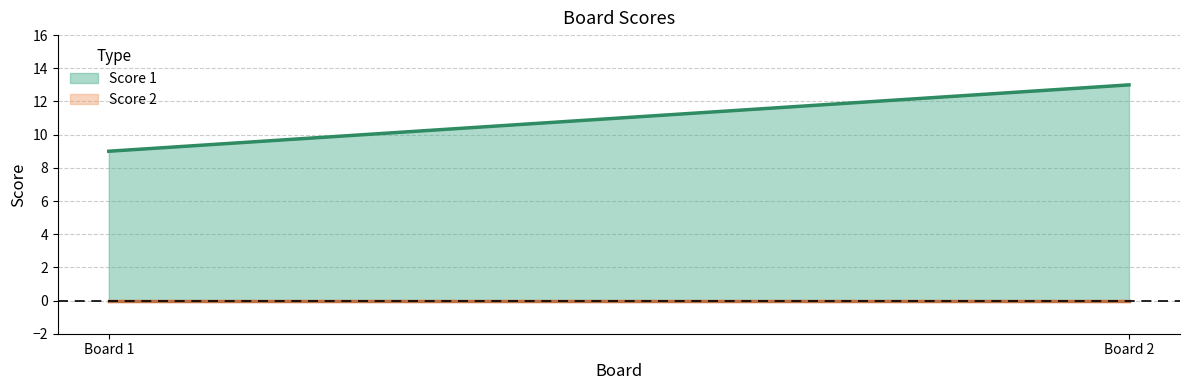

Reading left to right, what are all the values shown in this chart?

Score 1: 1=9	2=13
Score 2: 1=0	2=0